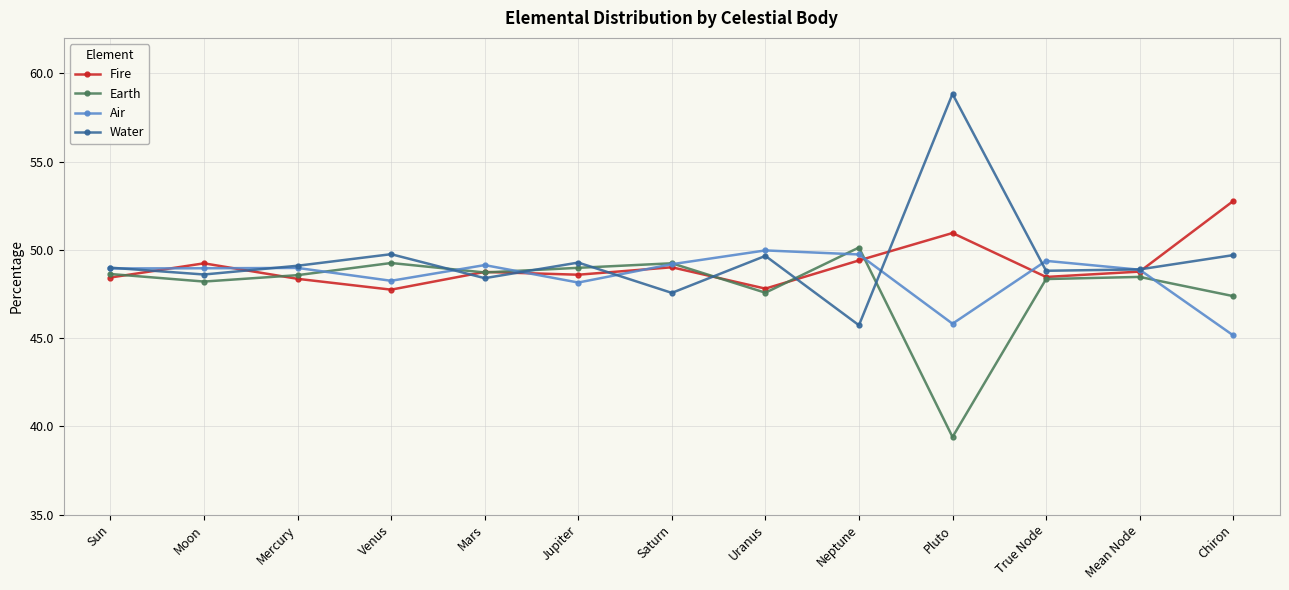

True or false: Air has a value of 77.8 at Pluto.

False